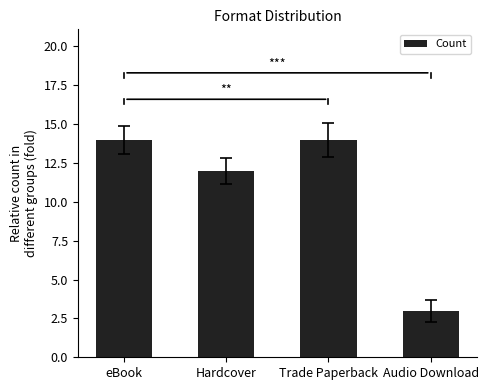

Where is the data nearest to the value 8?

Hardcover